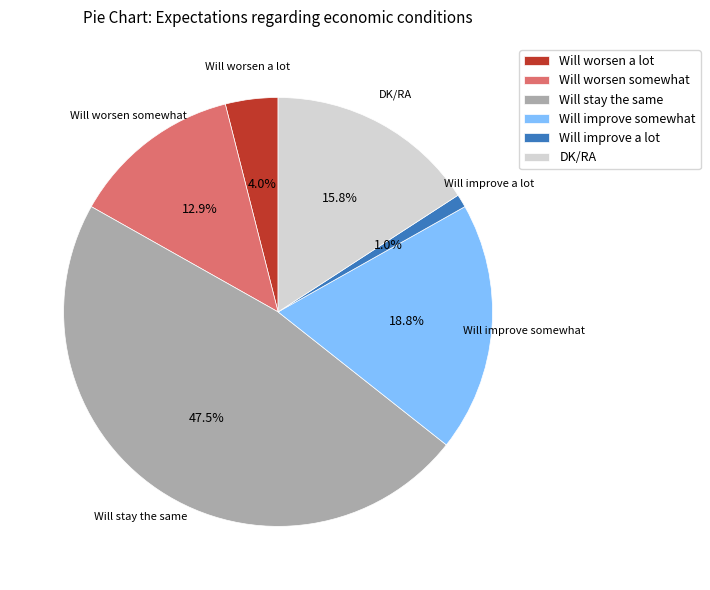

Does Will improve a lot represent more than half of the total?

No